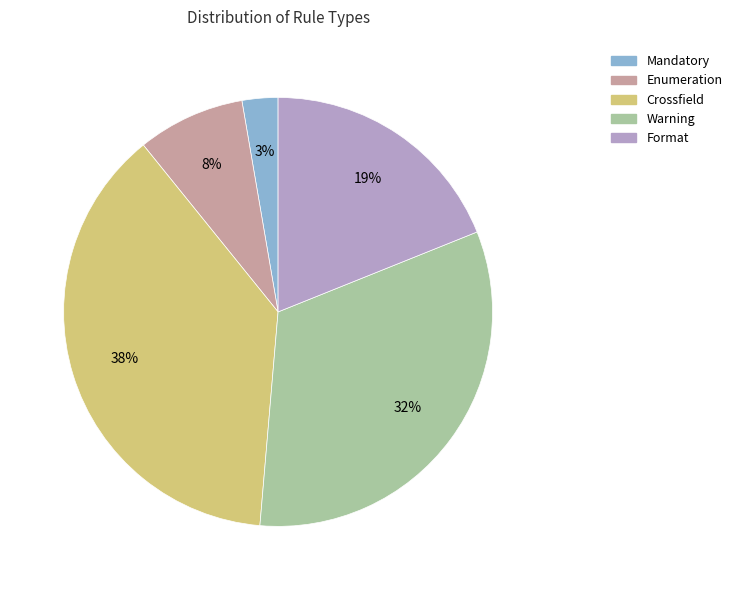

Approximately how many times larger is the value at Enumeration compared to Crossfield?

0.2